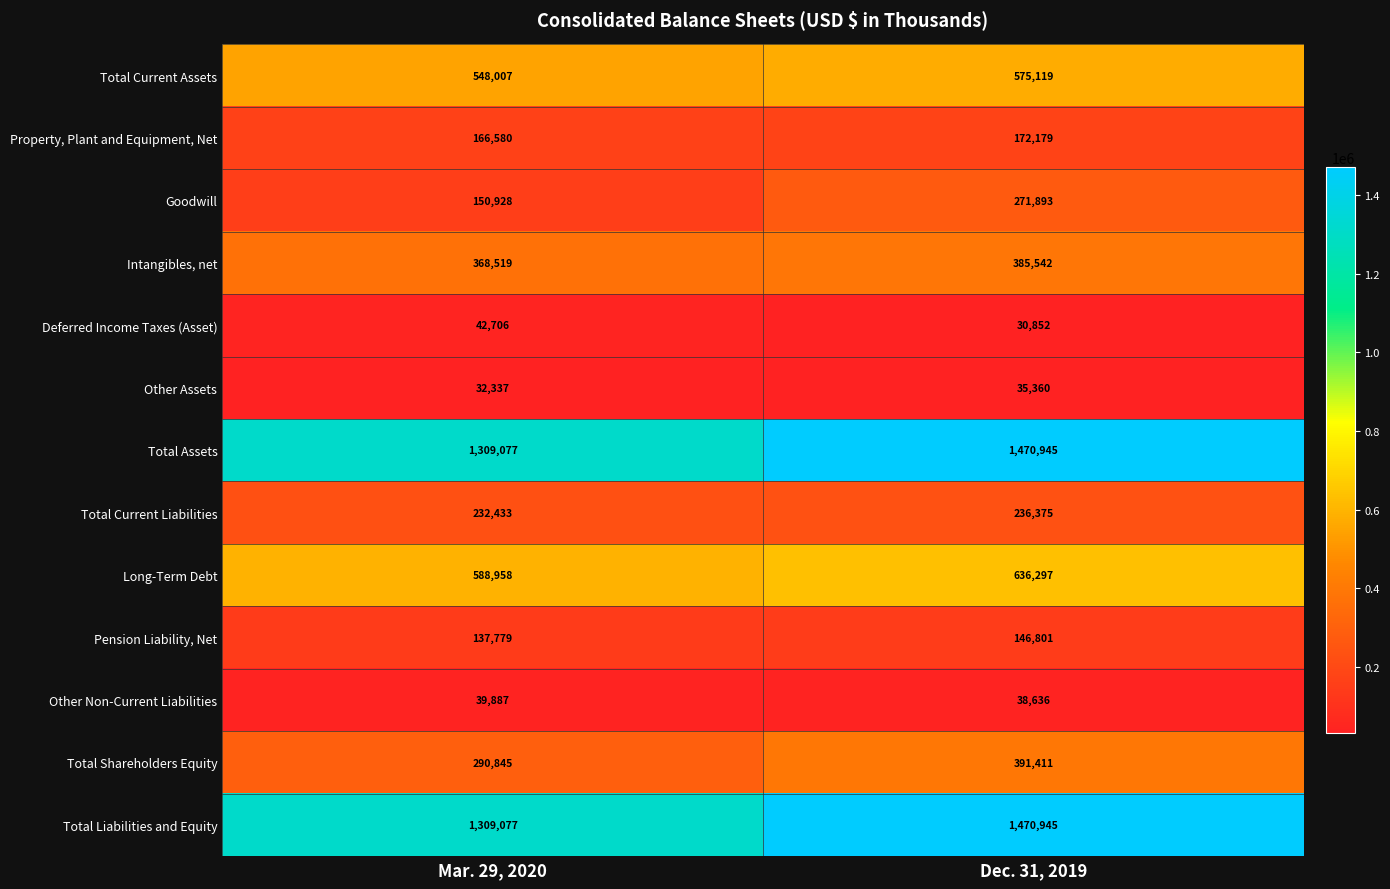

List the labels in order of Total Current Liabilities value, largest first.

Dec. 31, 2019, Mar. 29, 2020